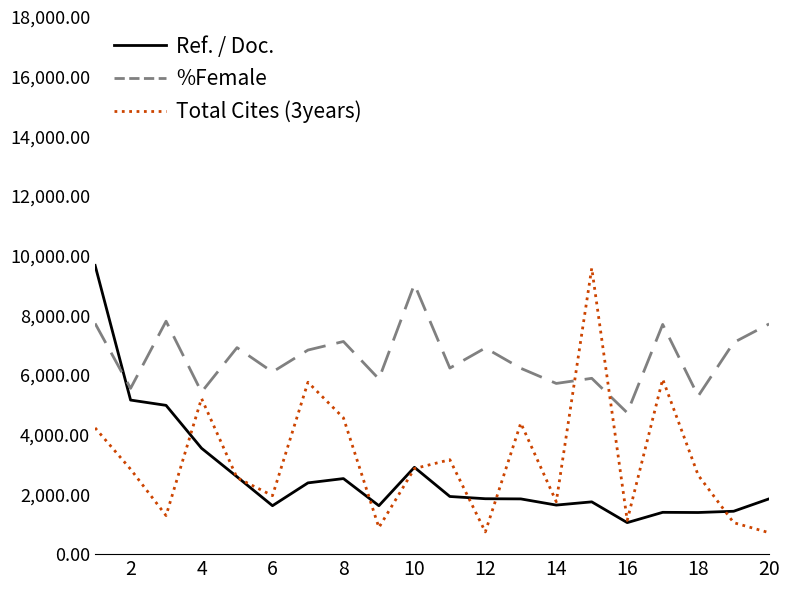

How many intersections are there between %Female and Ref. / Doc.?

1